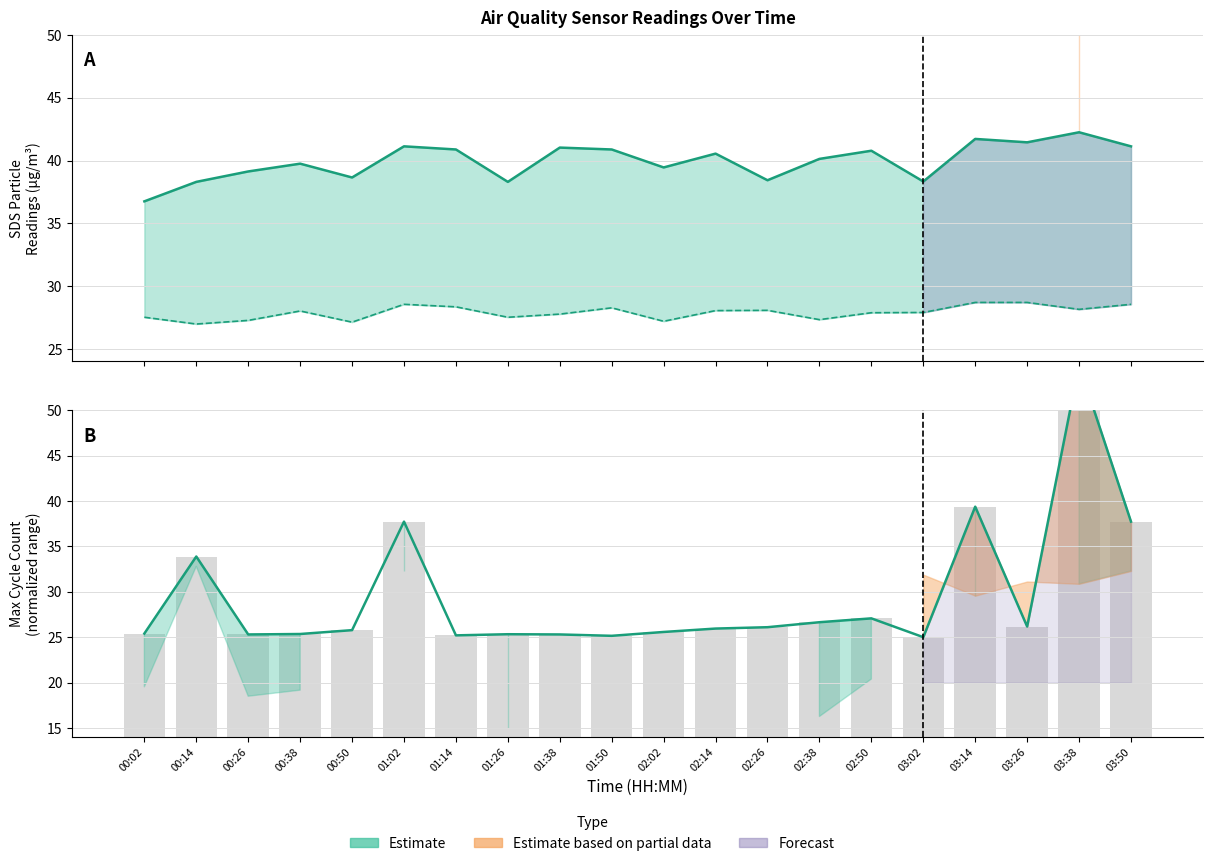

What is the sum of all Max cycle (bars) values?

589.1